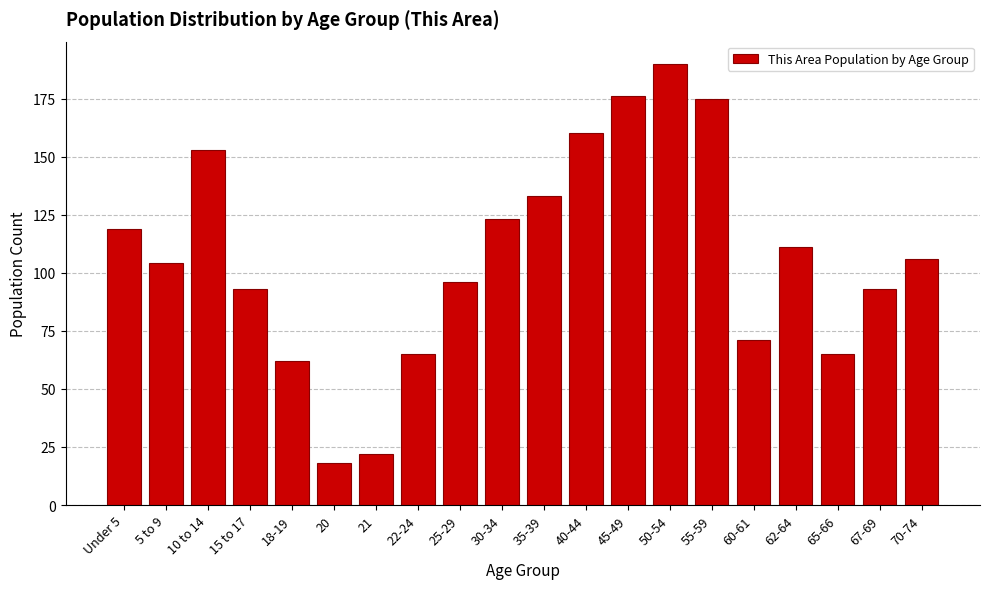

Reading left to right, extract all data points from this chart.

119	104	153	93	62	18	22	65	96	123	133	160	176	190	175	71	111	65	93	106